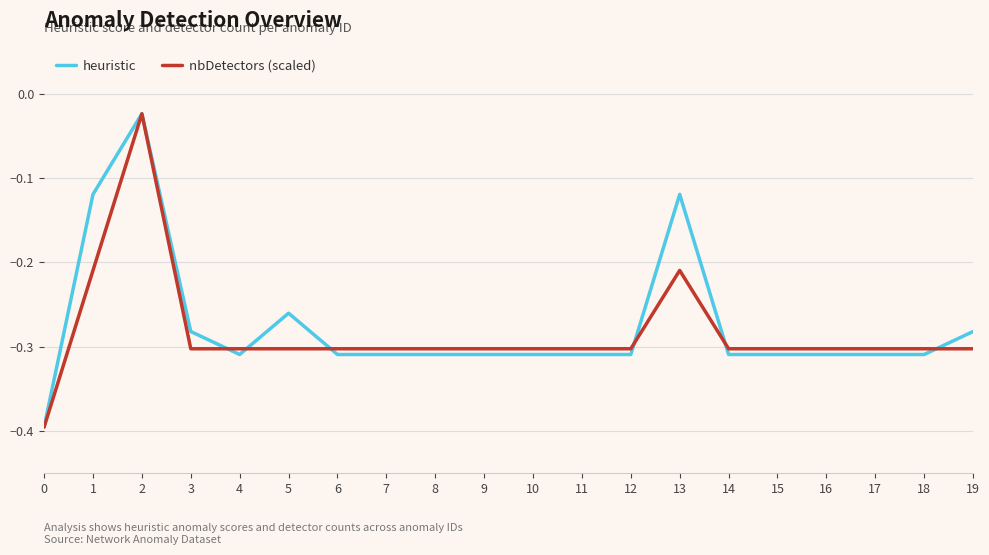

At which category is the sum across all series the highest?

2